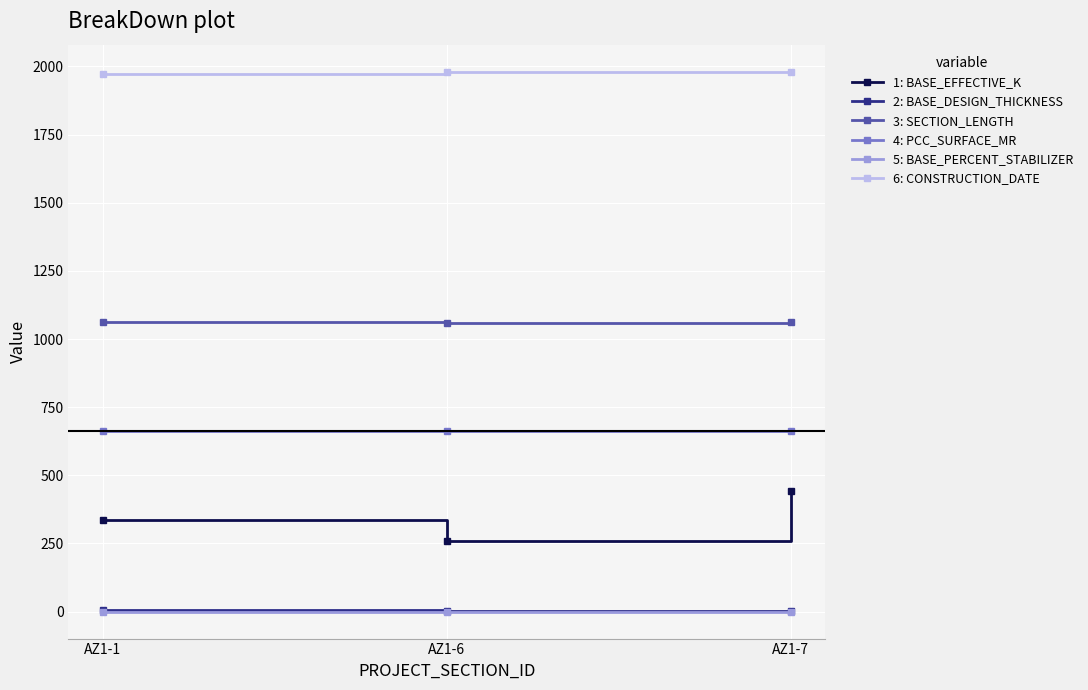

What is the maximum value shown in the chart?

1981.0